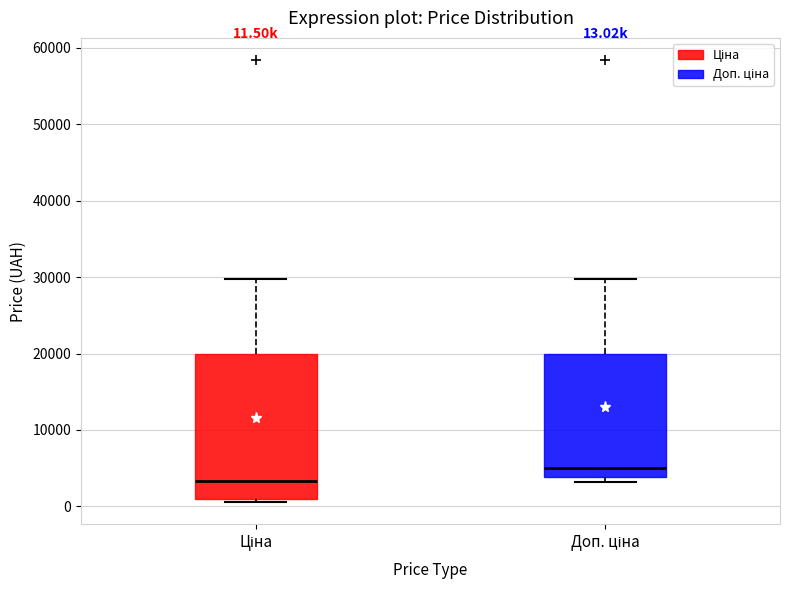

Which box is the tallest, from its lower edge to its upper edge?

Ціна